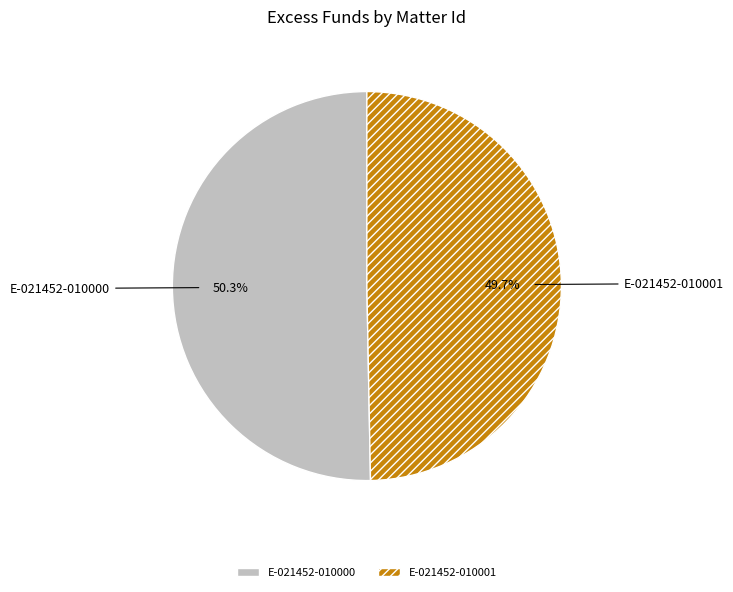

To the nearest percent, what percentage of the pie is E-021452-010000?

50%